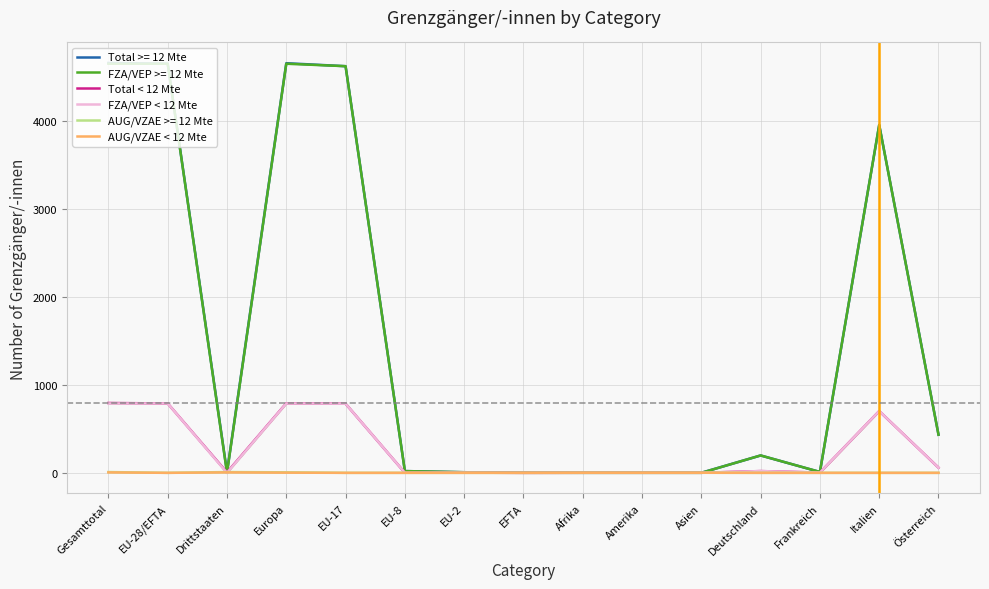

At how many categories does at least one series exceed 298?

5